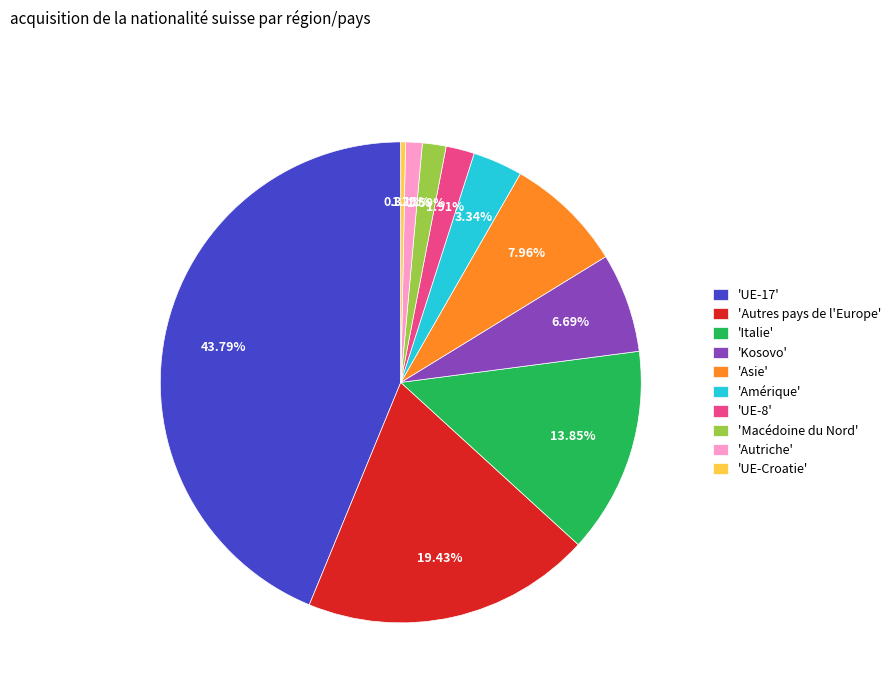

Is there a majority slice in this chart?

No